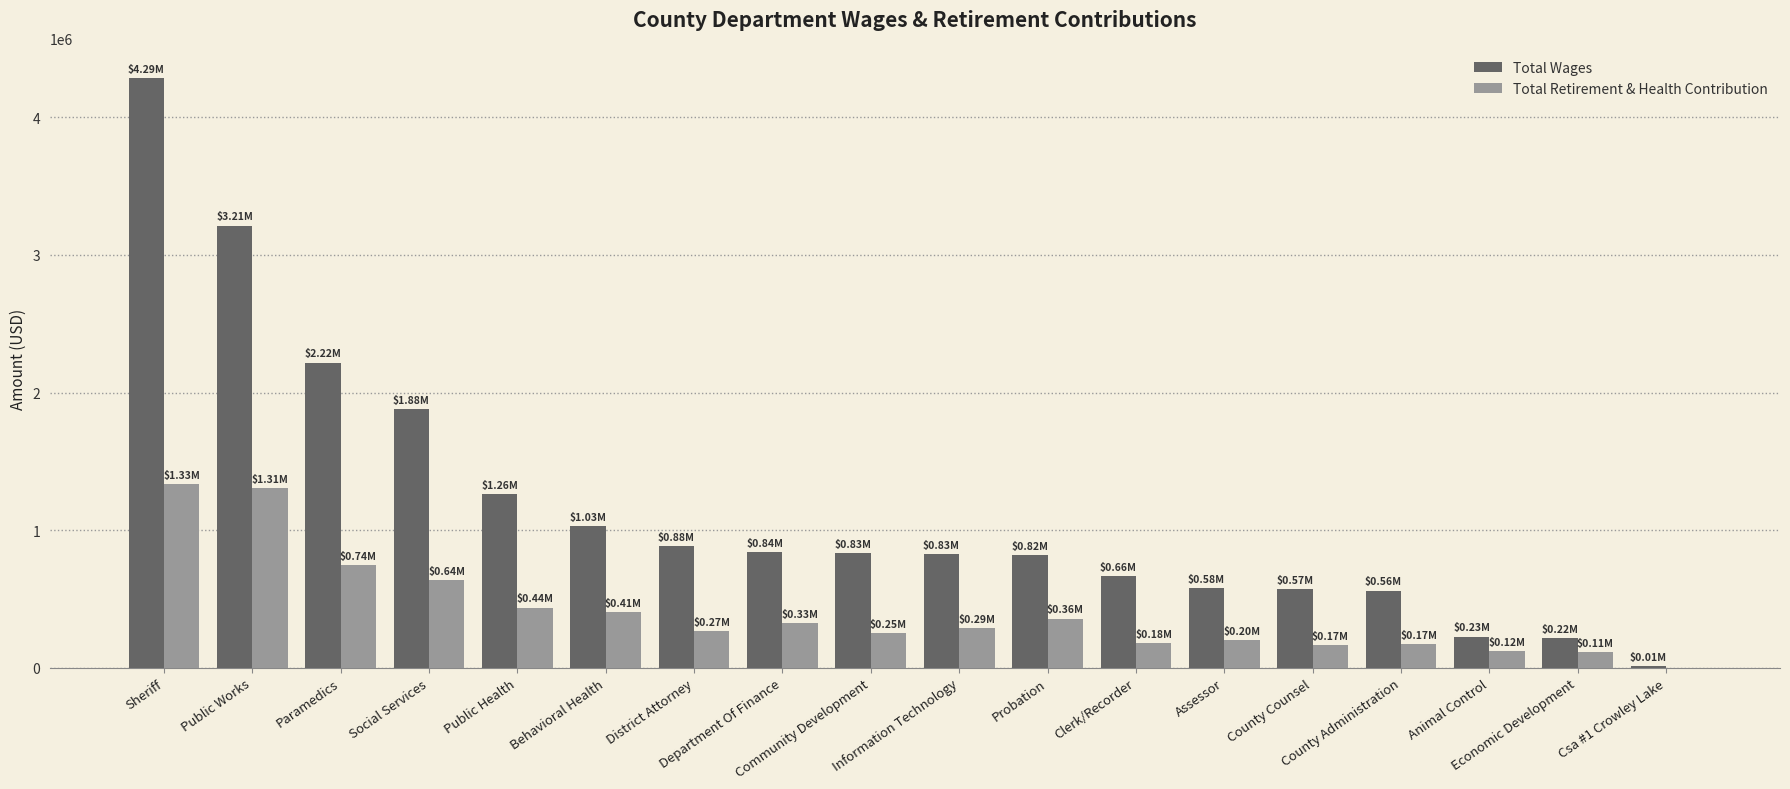

What is the sum of all Total Retirement & Health Contribution values?

7307137